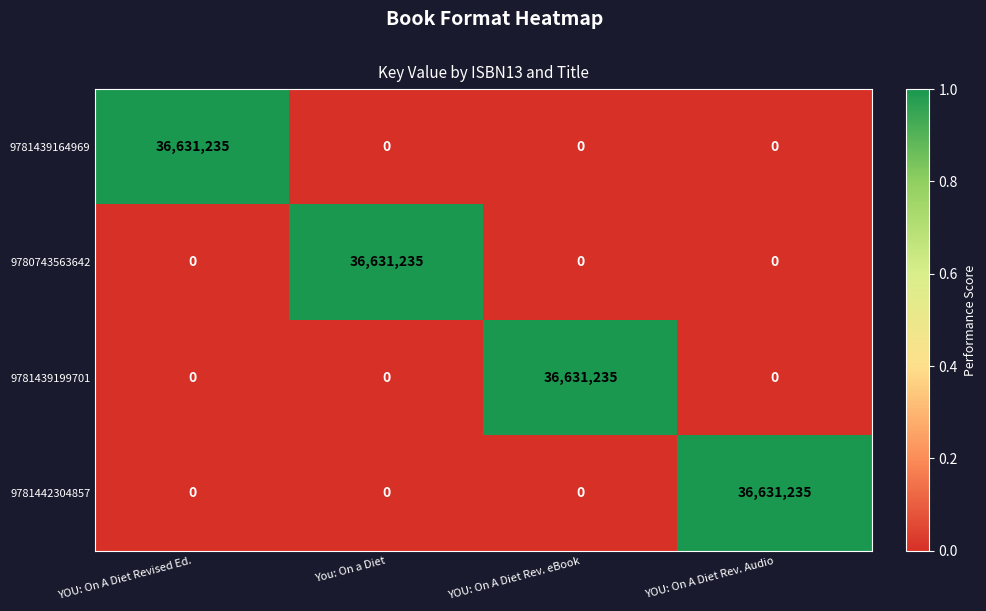

How many categories are shown in the chart?

4